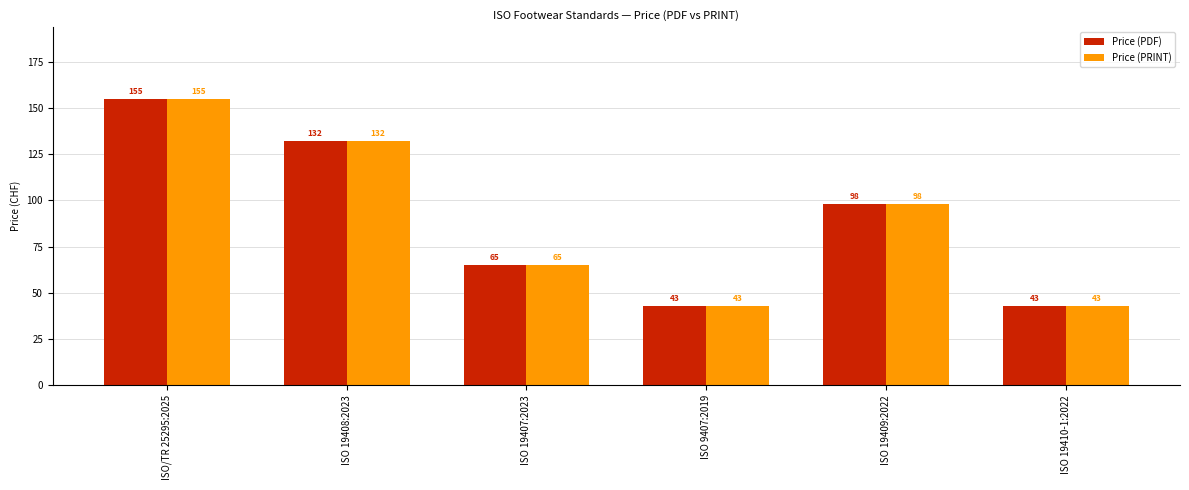

What is the difference between the maximum and second lowest values in the Price (PRINT) series?

112